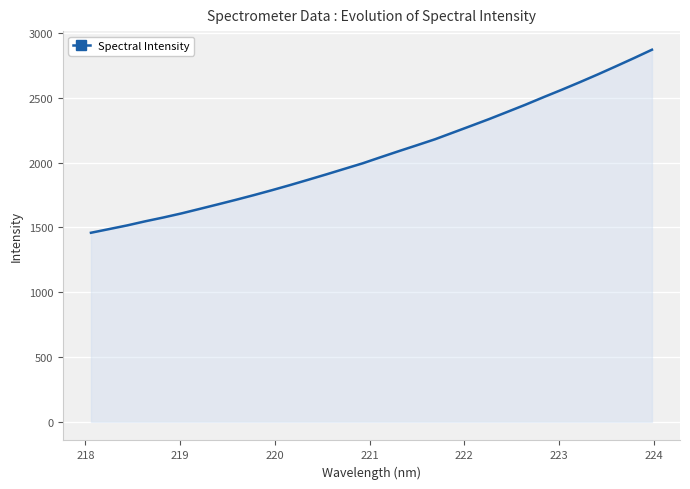

What is the difference between the maximum and minimum values?

1412.4